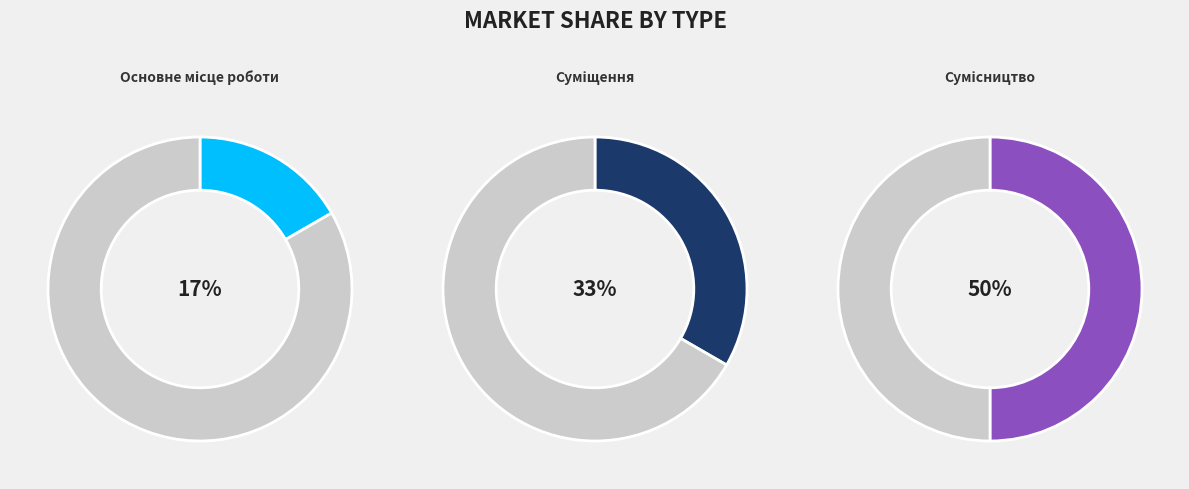

To the nearest percent, what is the average slice percentage?

33%